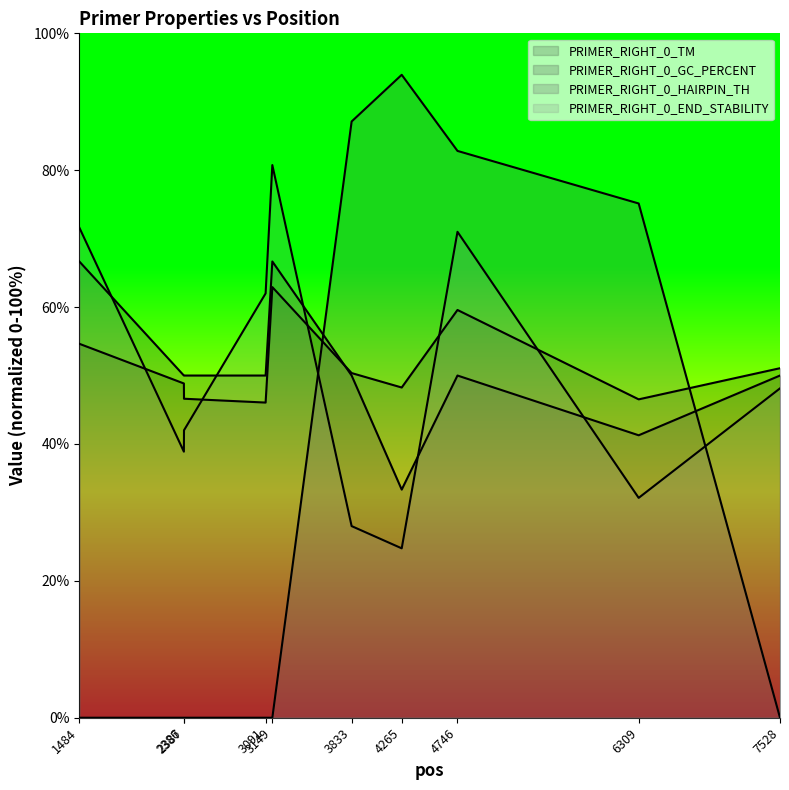

What is the sum of all PRIMER_RIGHT_0_TM values?

514.8